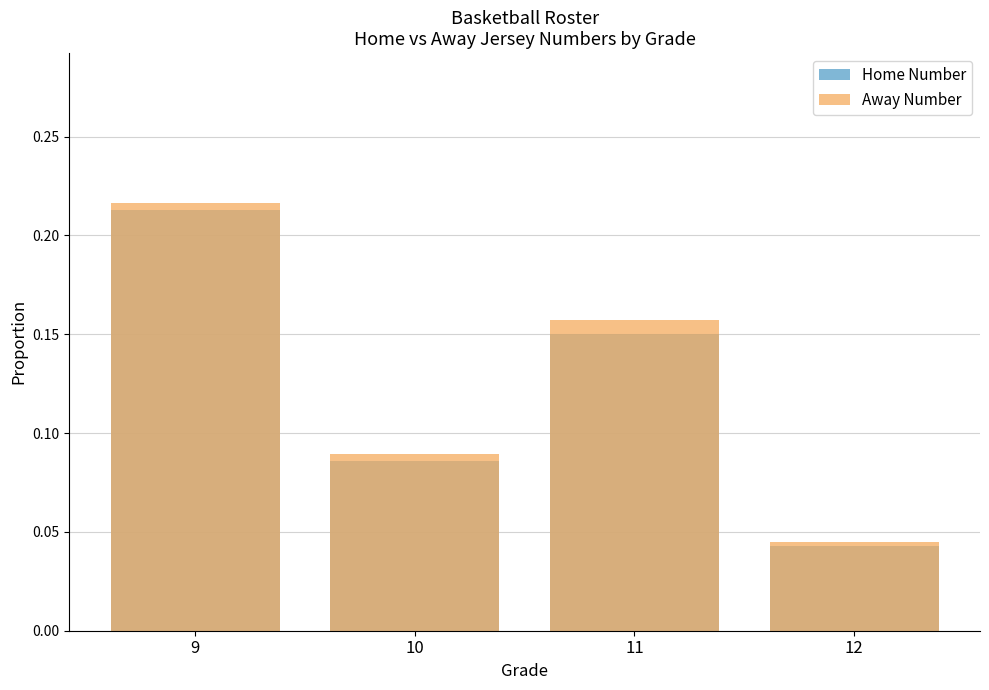

At which category is the sum across all series the highest?

9